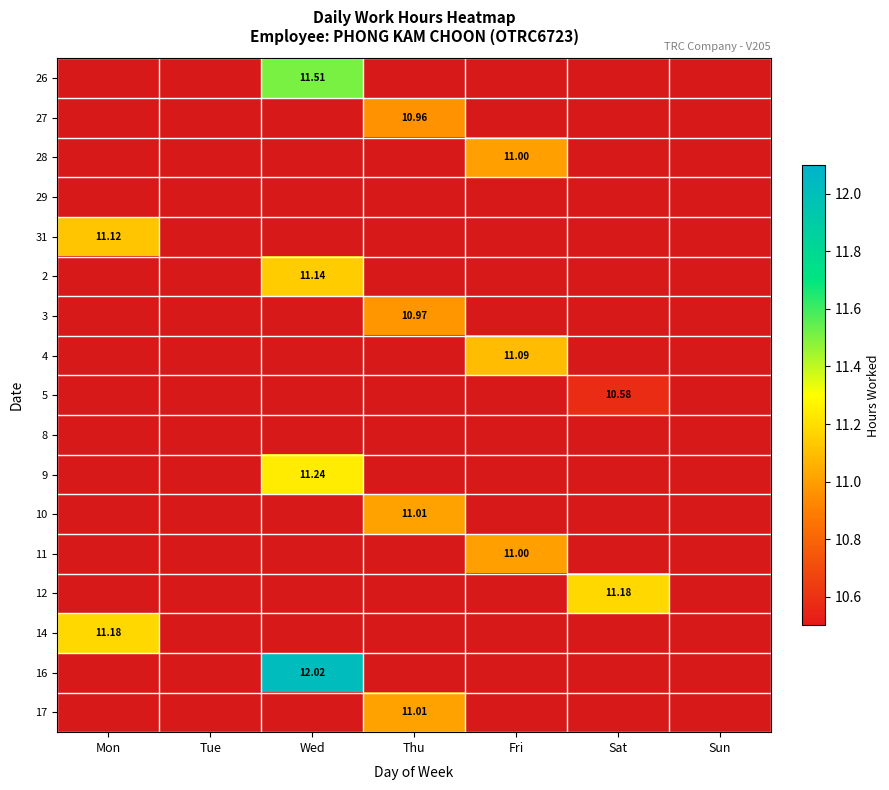

List the labels in order of 14 value, smallest first.

Mon, Tue, Wed, Thu, Fri, Sat, Sun